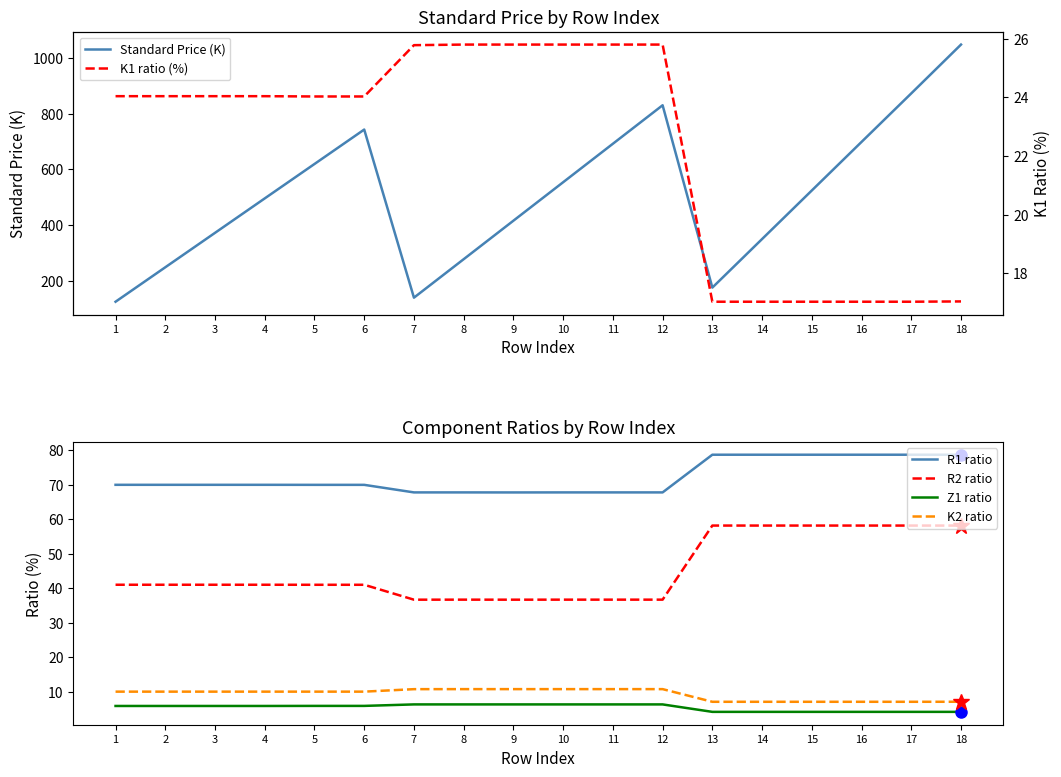

Which series has the largest total across all categories?

Standard Price (K)